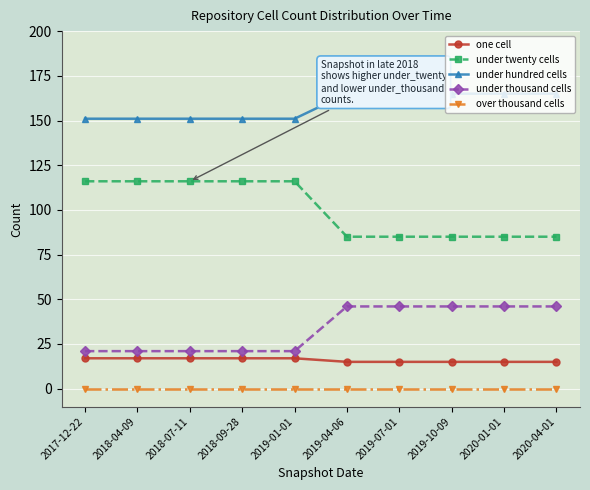

What is the highest value of the under hundred cells series?

165